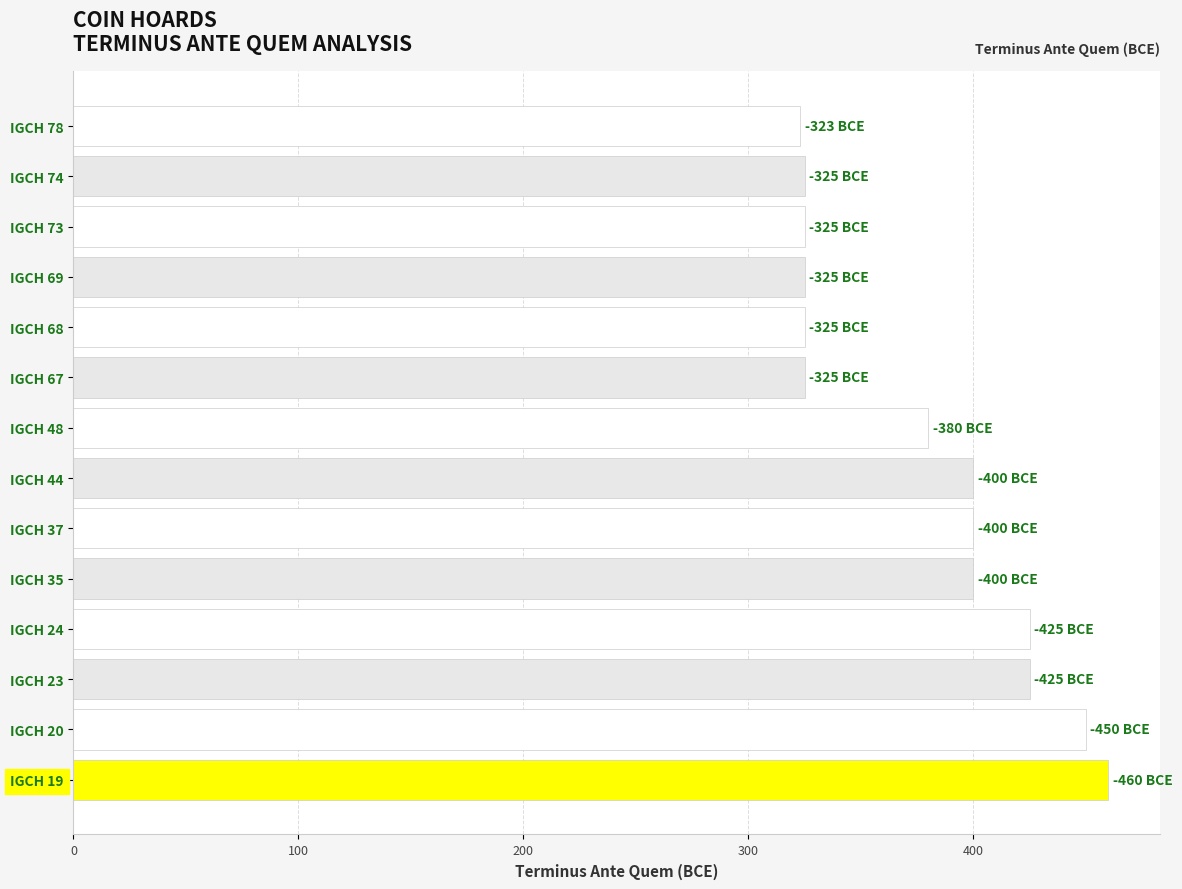

Which has a higher value, IGCH 23 or IGCH 35?

IGCH 23